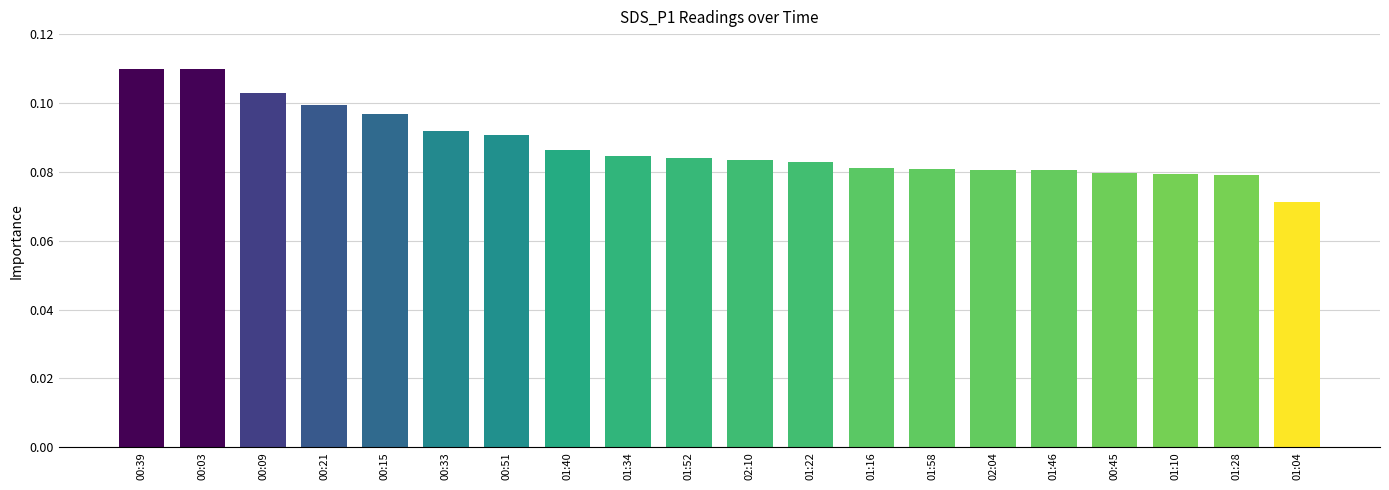

What is the sum of all values?

1.8